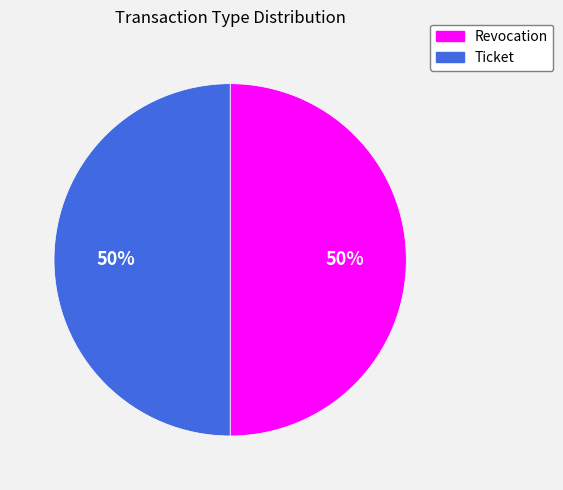

Approximately how many times larger is the value at Revocation compared to Ticket?

1.0